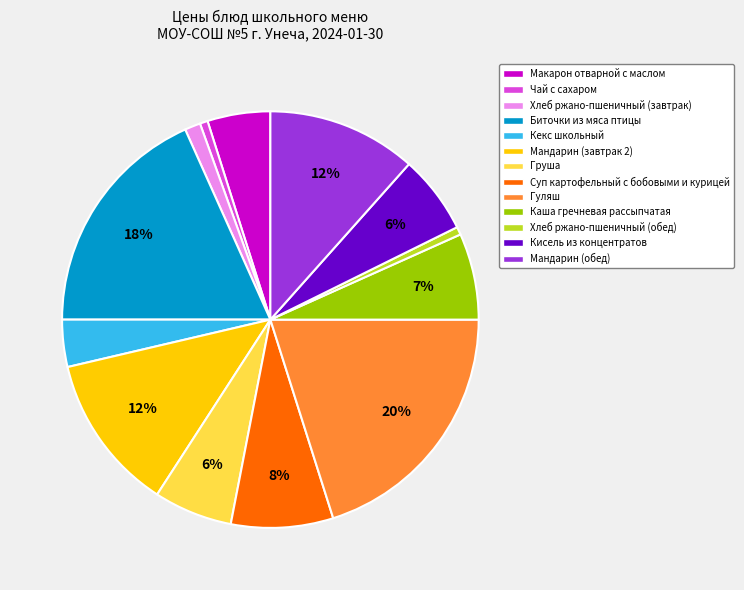

How many slices are in this pie chart?

13